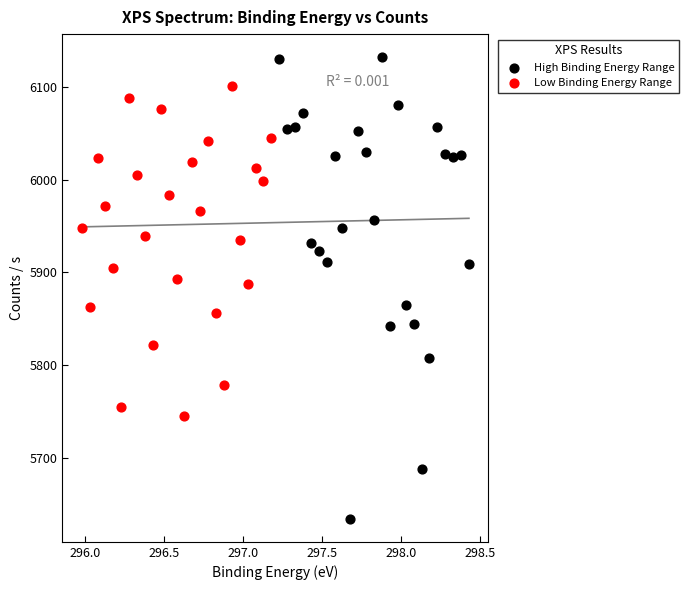

Which series reaches the maximum Y coordinate?

High Binding Energy Range